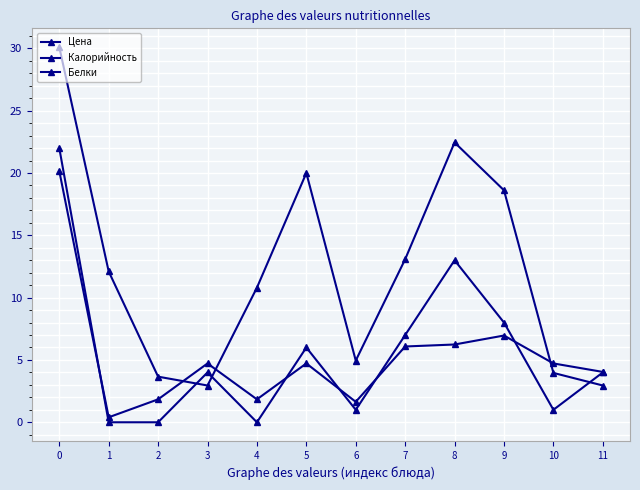

What is the difference between the highest and lowest values at 11?

1.1